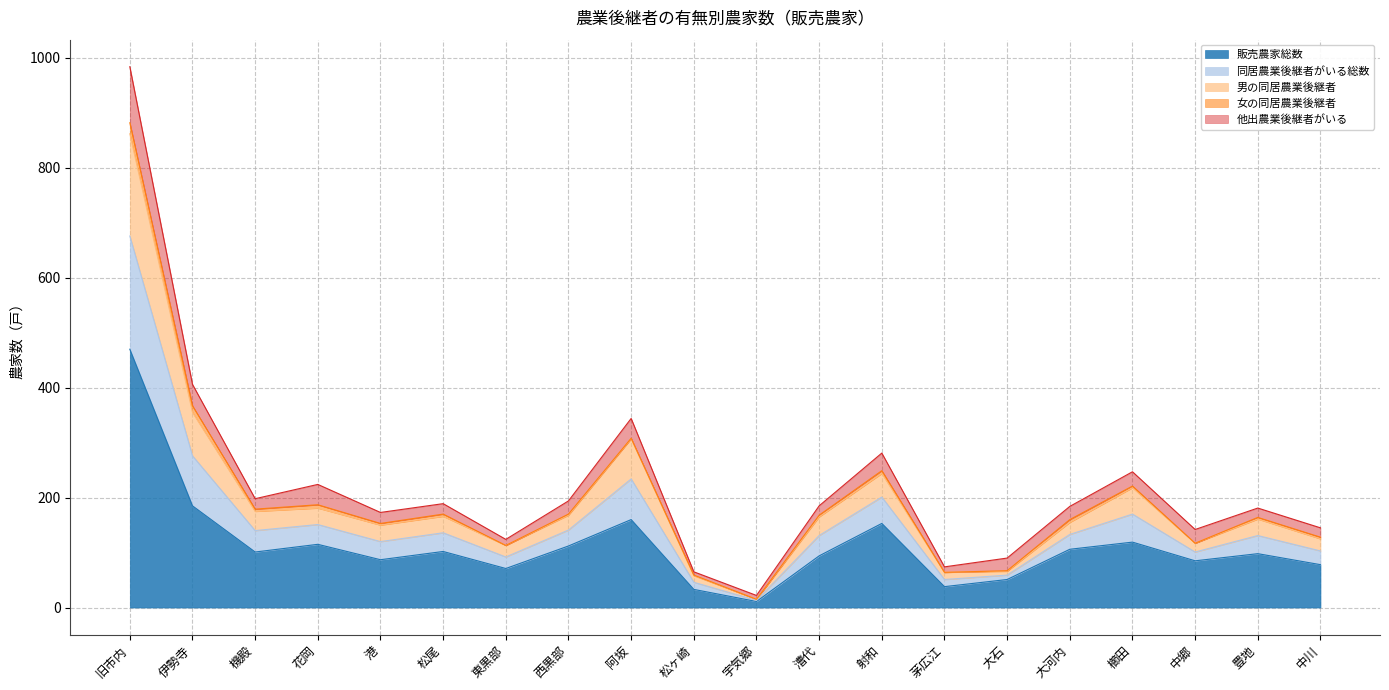

List the labels in order of 販売農家総数 value, largest first.

旧市内, 伊勢寺, 阿坂, 射和, 櫛田, 花岡, 西黒部, 大河内, 松尾, 機殿, 豊地, 漕代, 港, 中郷, 中川, 東黒部, 大石, 茅広江, 松ヶ崎, 宇気郷